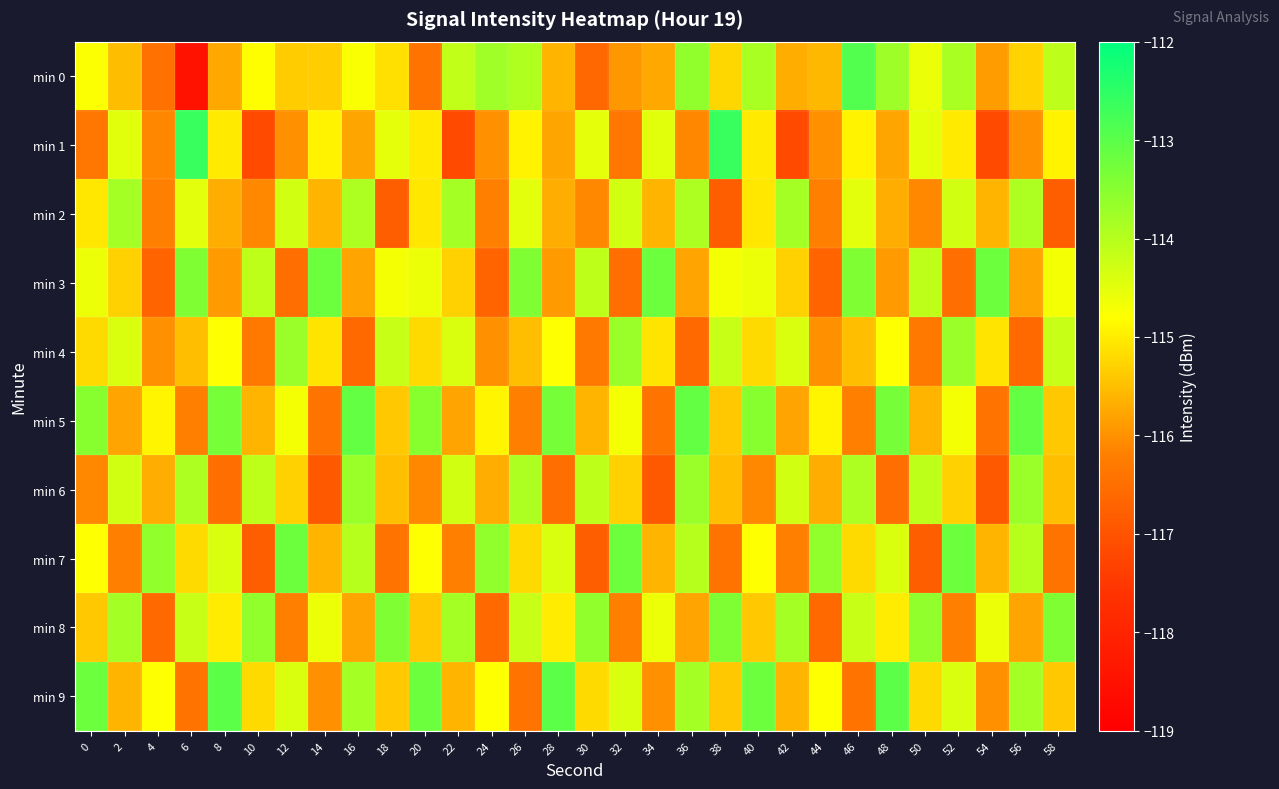

List the series in order of their peak value, lowest first.

min 2, min 4, min 6, min 8, min 3, min 7, min 5, min 9, min 0, min 1